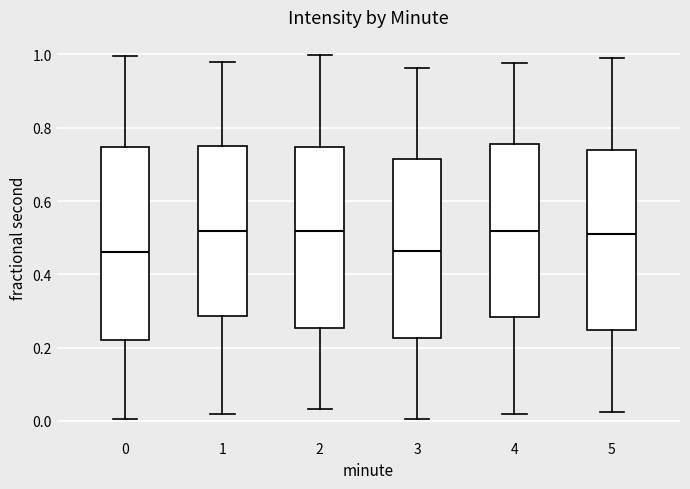

Reading left to right, read every box against the y-axis: the position of its median line, the range the box covers, and the ends of its whiskers. The values are not printed on the chart, so give them approximately, as read against the axis.

0: median 0.46, box 0.22 to 0.74, whiskers 0.00 to 1.00
1: median 0.52, box 0.28 to 0.74, whiskers 0.02 to 0.98
2: median 0.52, box 0.26 to 0.74, whiskers 0.04 to 1.00
3: median 0.46, box 0.22 to 0.72, whiskers 0.00 to 0.96
4: median 0.52, box 0.28 to 0.76, whiskers 0.02 to 0.98
5: median 0.52, box 0.24 to 0.74, whiskers 0.02 to 0.98